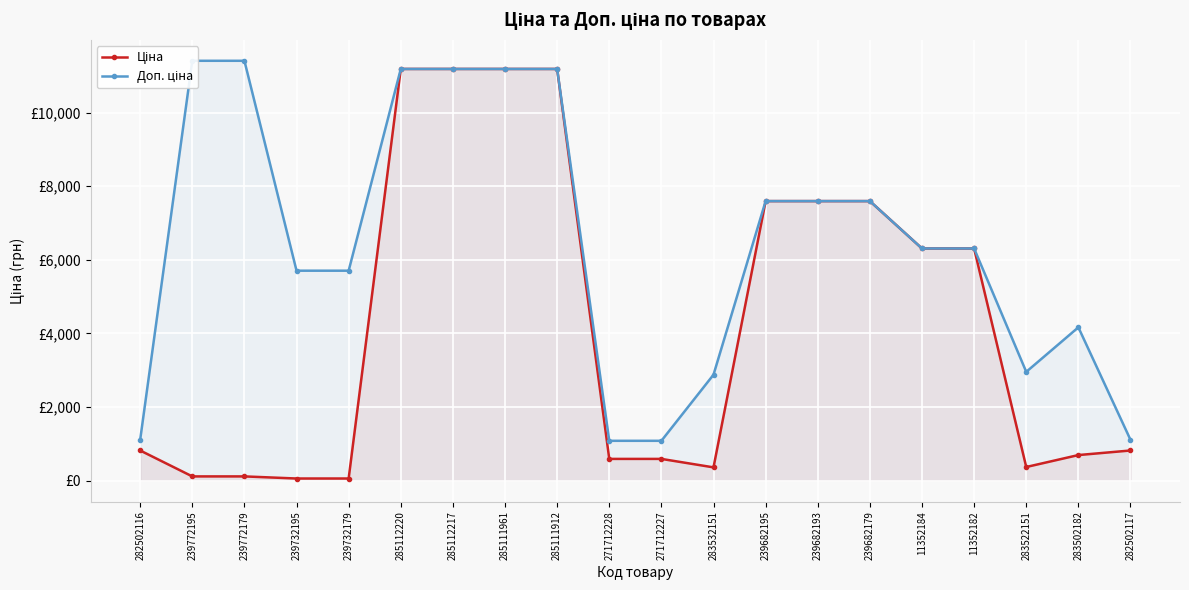

What is the value of the Ціна point at the 19th from the left?

694.3